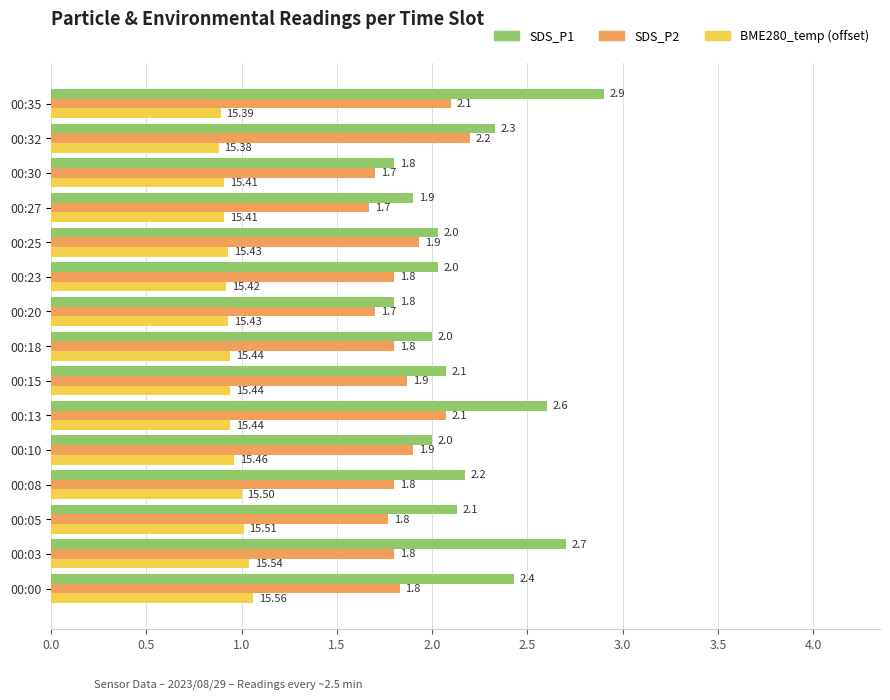

Which series has the largest total across all categories?

SDS_P1